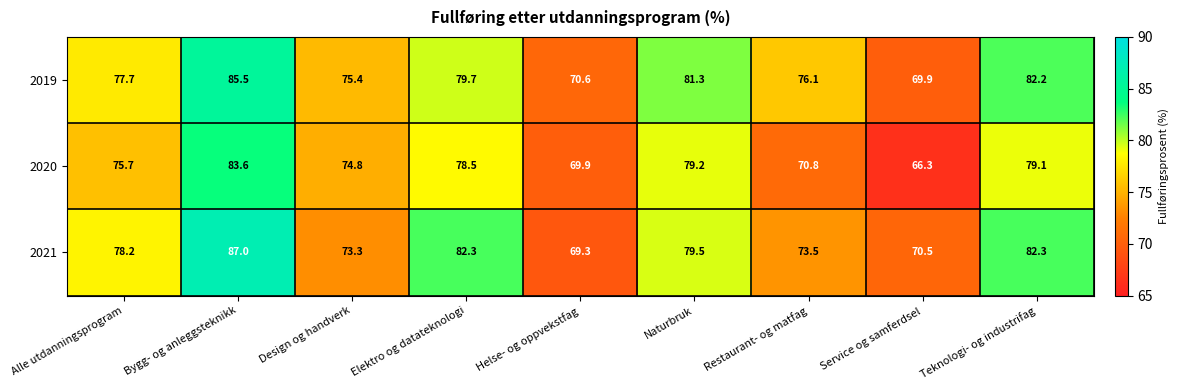

What is the difference between the maximum and second lowest values in the 2020 series?

13.7